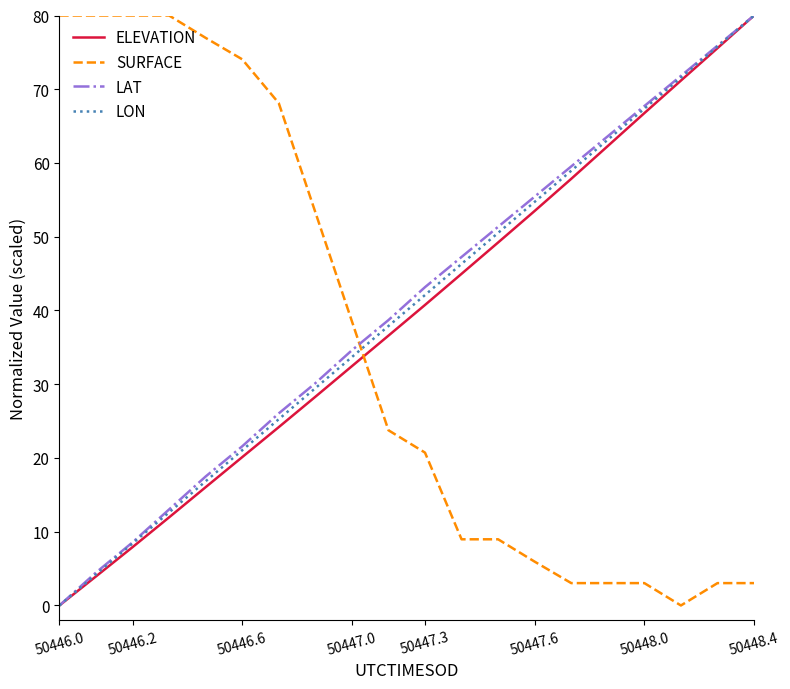

Which series ends up on top after the final intersection of SURFACE and ELEVATION?

ELEVATION